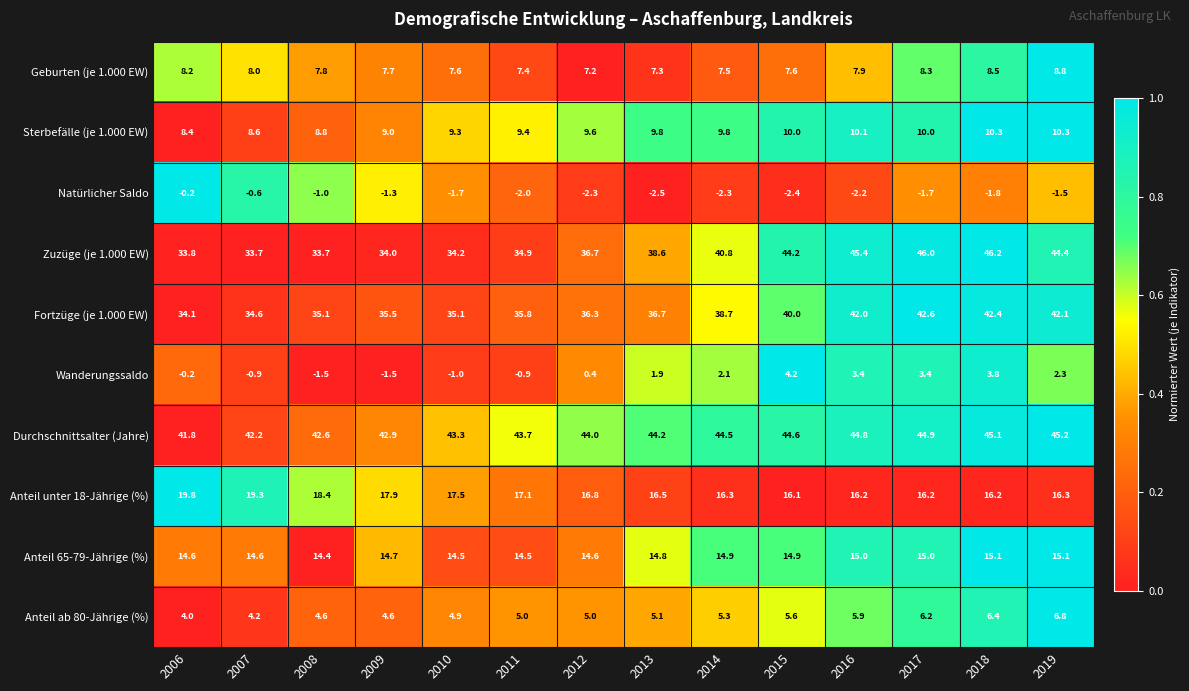

At which category does the chart reach its minimum across all series?

2013